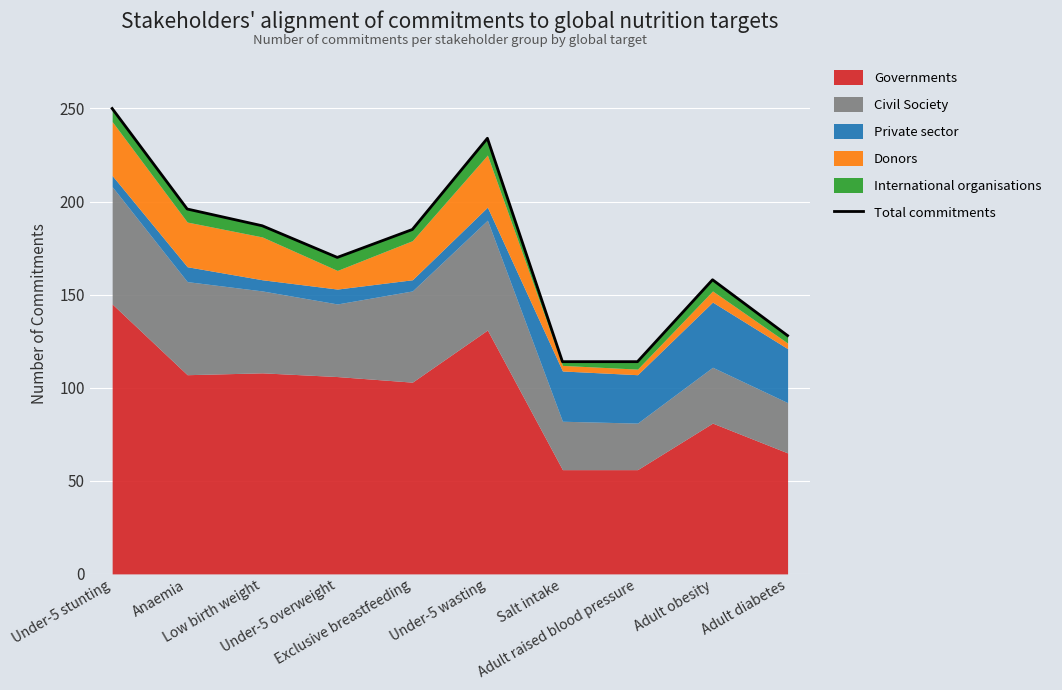

How many interior local valleys (lower than both neighbors) does the data have?

1